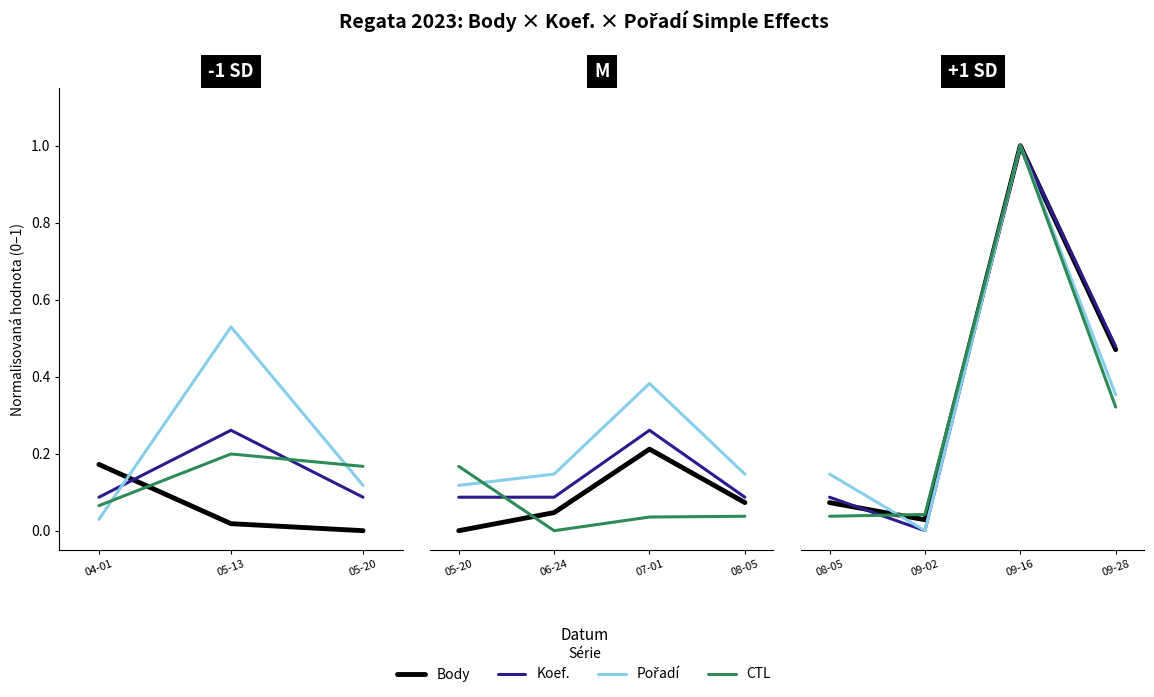

How many values in the Pořadí series exceed 0?

3